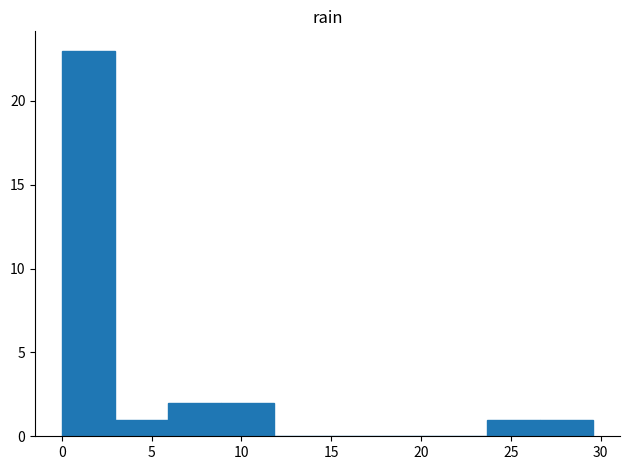

Reading left to right, transcribe this chart: for each bar, give the range it covers on the x-axis and its height. Neither the bar edges nor the heights are printed on the chart, so give them approximately, as read against the axes.

0.0 to 3.0: 23
3.0 to 6.0: 1
6.0 to 9.0: 2
9.0 to 12.0: 2
12.0 to 15.0: 0
15.0 to 18.0: 0
18.0 to 20.5: 0
20.5 to 23.5: 0
23.5 to 26.5: 1
26.5 to 29.5: 1